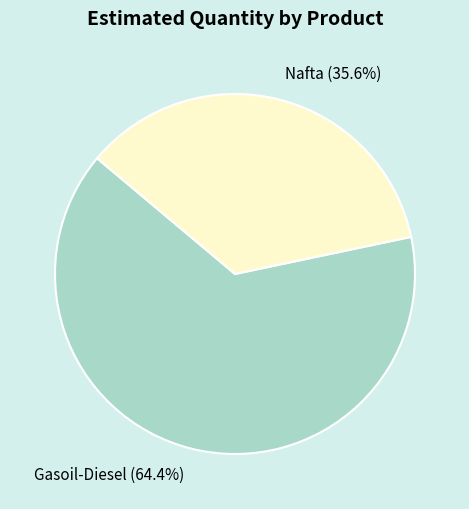

The Nafta slice represents 43% of the pie. True or false?

False